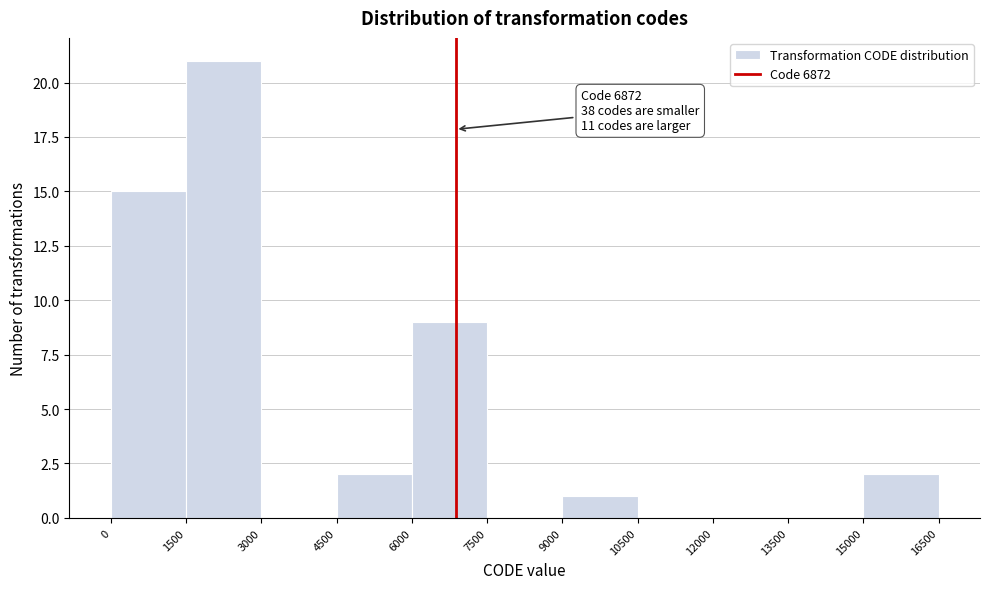

Over which range of the x-axis is the bar tallest?

1500 to 3000